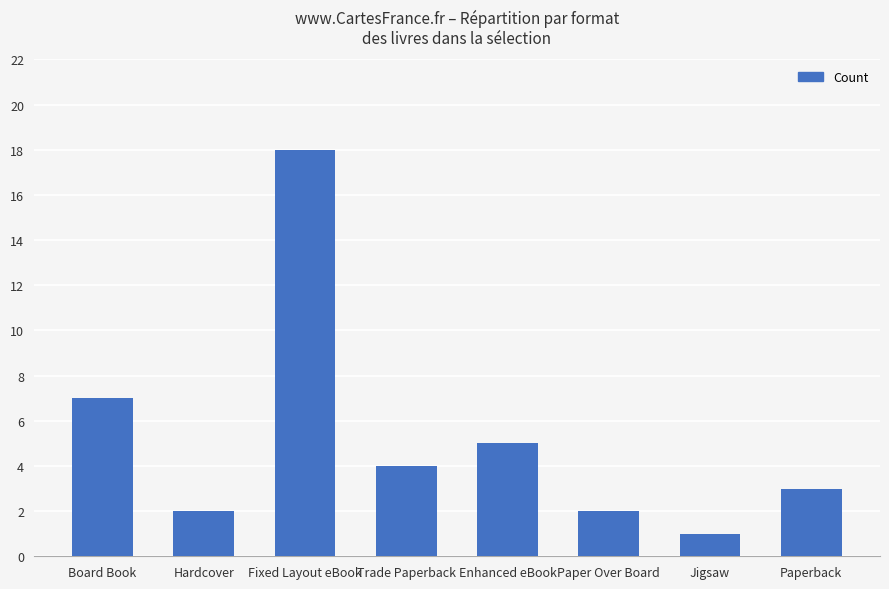

What is the difference between the second highest and minimum values?

6